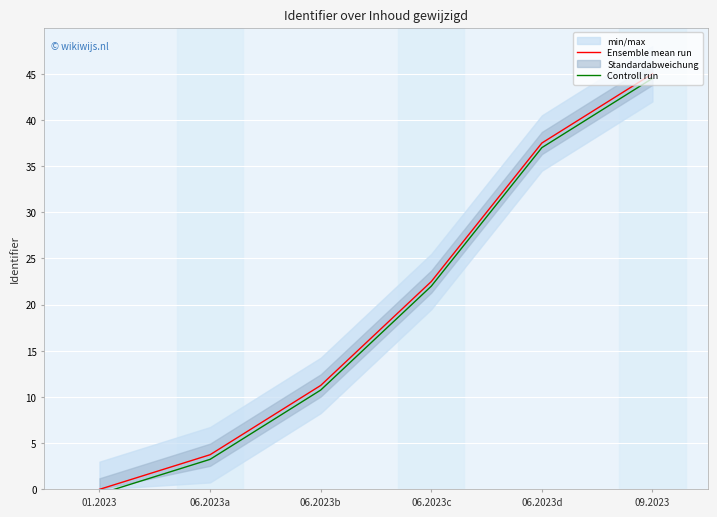

The value of Controll run at 06.2023a is 3.2. True or false?

True